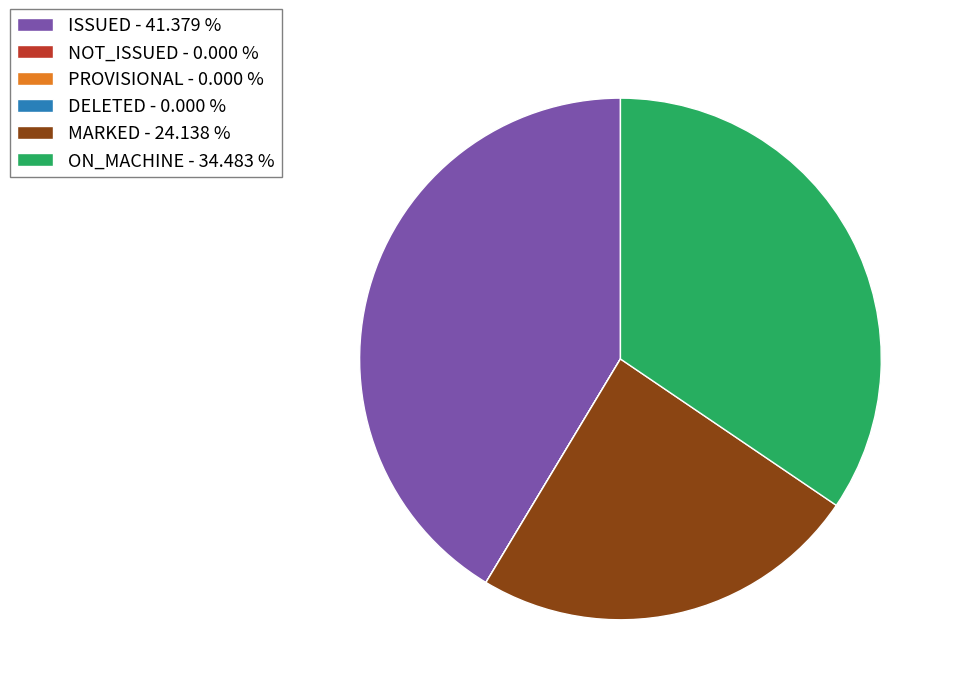

Is ON_MACHINE - 34.483 % the majority of the pie?

No